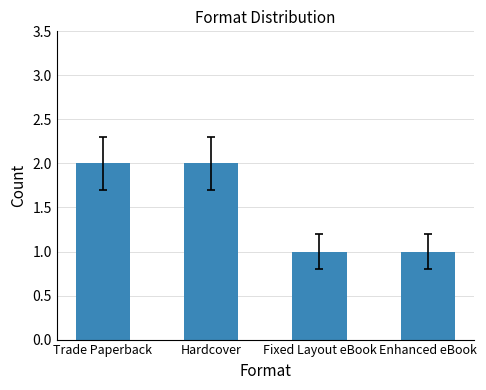

Reading left to right, extract all data points from this chart.

2	2	1	1